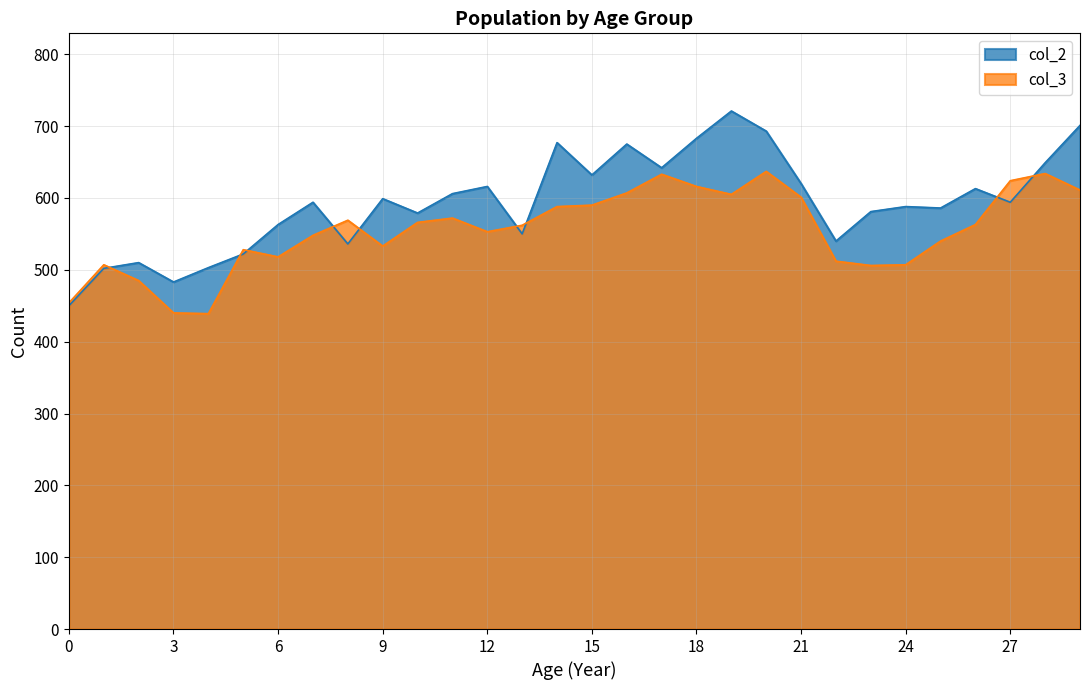

At how many categories does at least one series exceed 439?

30